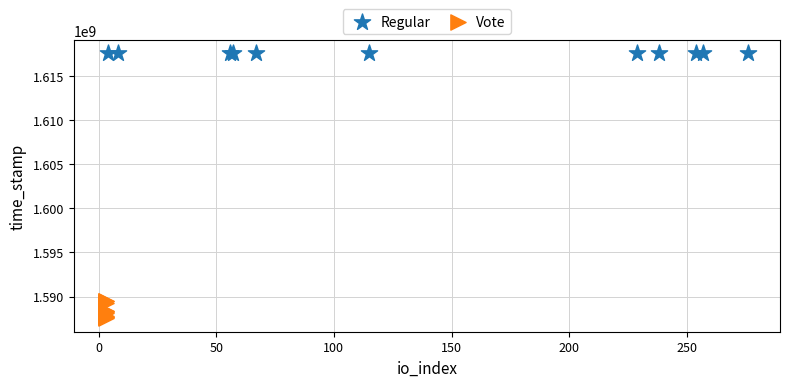

Which series contains the lowest Y value?

Vote